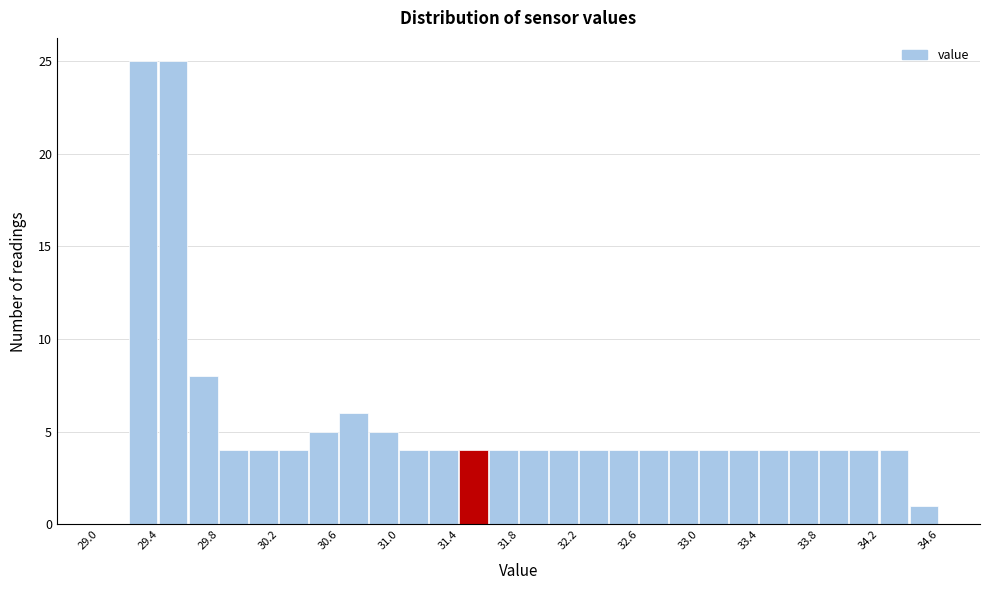

Reading left to right, transcribe this chart: for each bar, give the range it covers on the x-axis and its height. The values are not printed on the chart, so give them approximately, as read against the axis.

29.0 to 29.2: 0
29.2 to 29.4: 25
29.4 to 29.6: 25
29.6 to 29.8: 8
29.8 to 30.0: 4
30.0 to 30.2: 4
30.2 to 30.4: 4
30.4 to 30.6: 5
30.6 to 30.8: 6
30.8 to 31.0: 5
31.0 to 31.2: 4
31.2 to 31.4: 4
31.4 to 31.6: 4
31.6 to 31.8: 4
31.8 to 32.0: 4
32.0 to 32.2: 4
32.2 to 32.4: 4
32.4 to 32.6: 4
32.6 to 32.8: 4
32.8 to 33.0: 4
33.0 to 33.2: 4
33.2 to 33.4: 4
33.4 to 33.6: 4
33.6 to 33.8: 4
33.8 to 34.0: 4
34.0 to 34.2: 4
34.2 to 34.4: 4
34.4 to 34.6: 1